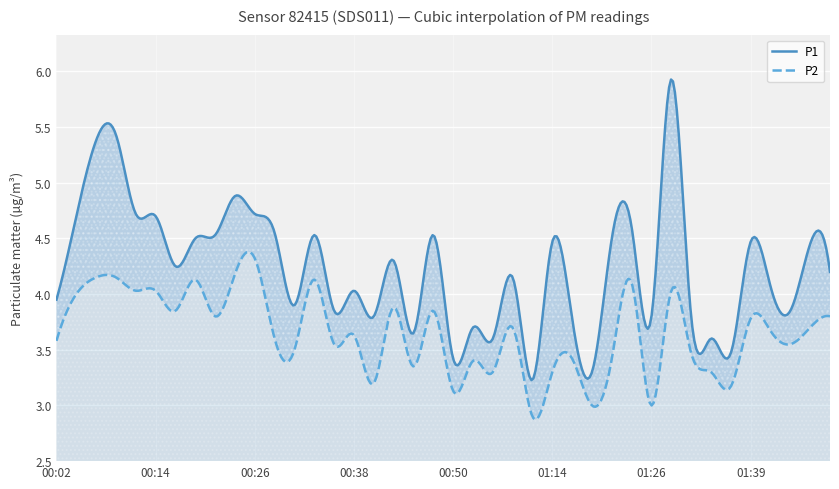

What is the label of the 18th point from the right?

00:55